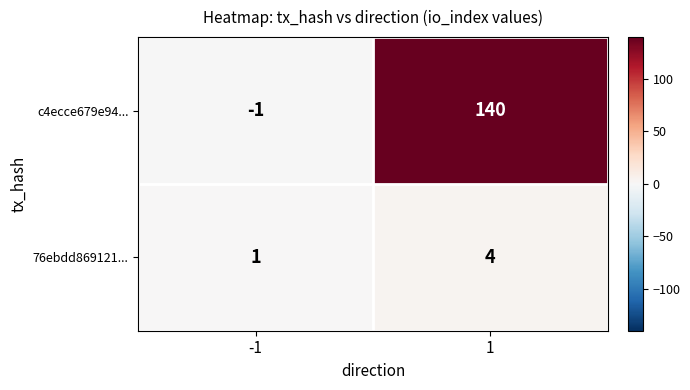

Rank the series by their average value, from lowest to highest.

76ebdd869121..., c4ecce679e94...